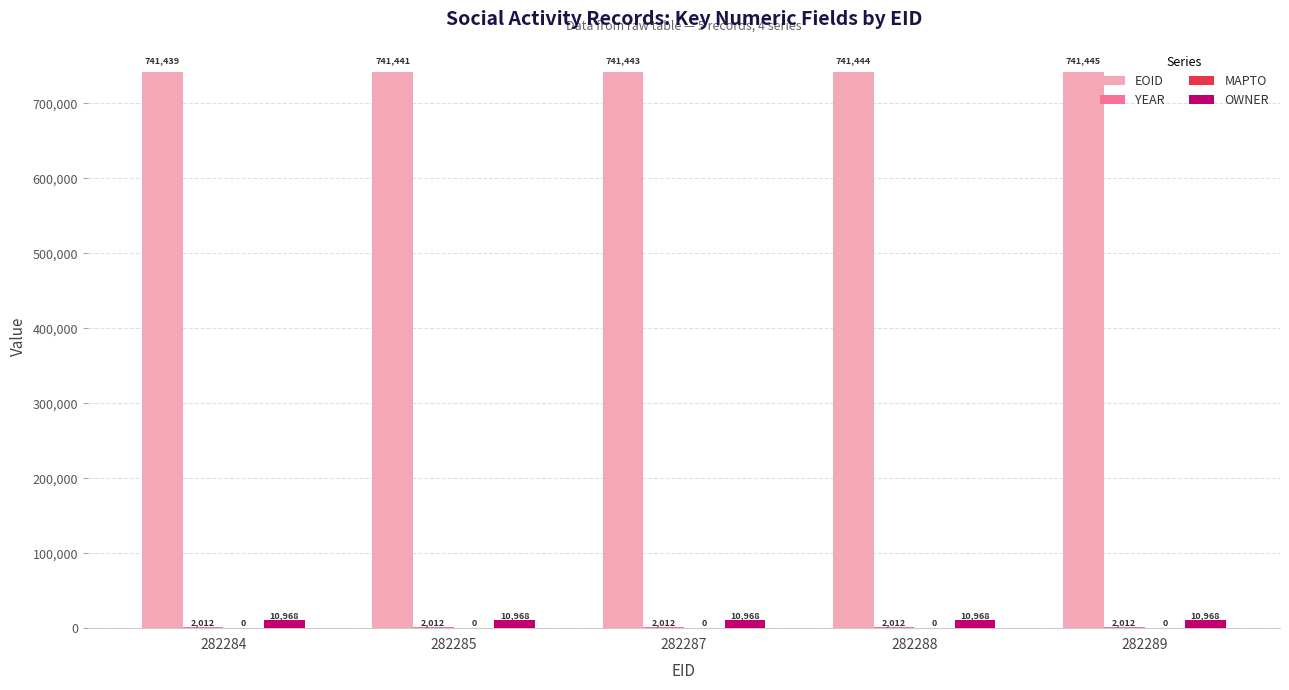

True or false: EOID has a value of 991257 at 282288.

False